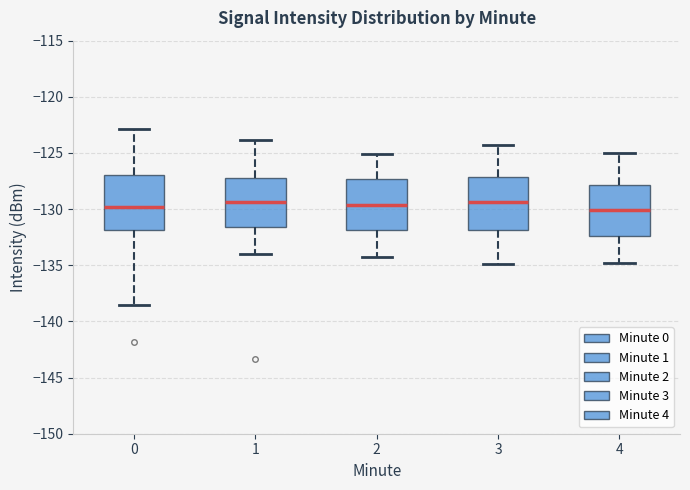

Reading left to right, transcribe this box plot: for each box, give where its median line is, the range the box spans, and where its two whiskers end, as read against the y-axis. The values are not printed on the chart, so give them approximately, as read against the axis.

0: median -130.0, box -132.0 to -127.0, whiskers -138.5 to -123.0
1: median -129.5, box -131.5 to -127.0, whiskers -134.0 to -124.0
2: median -129.5, box -132.0 to -127.5, whiskers -134.5 to -125.0
3: median -129.5, box -132.0 to -127.0, whiskers -135.0 to -124.5
4: median -130.0, box -132.5 to -128.0, whiskers -135.0 to -125.0